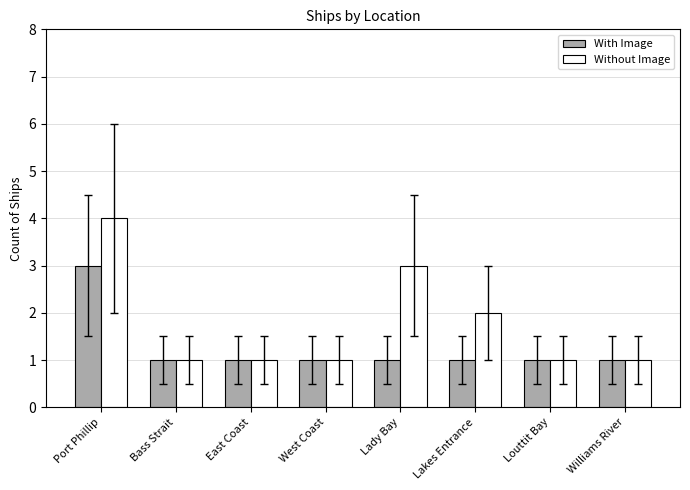

What is the maximum value for Without Image?

4